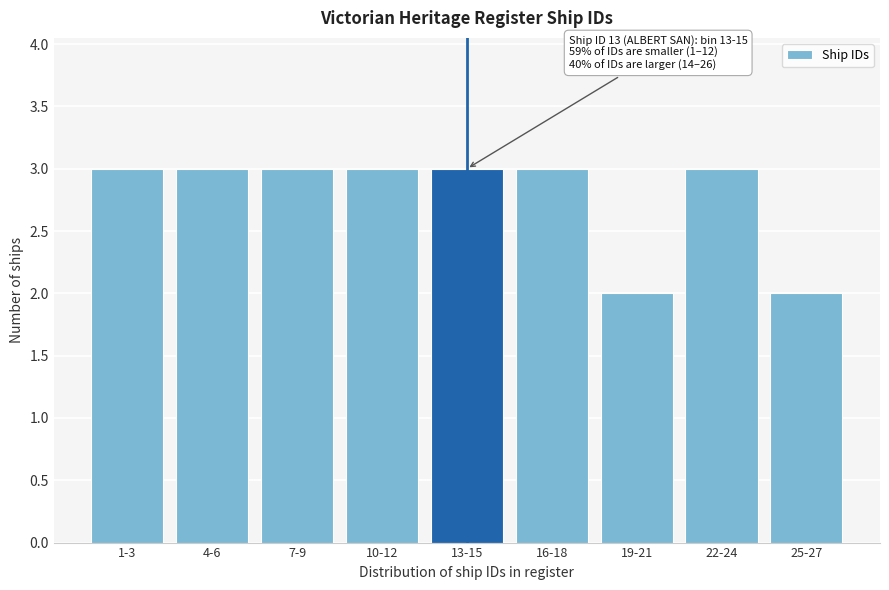

Reading left to right, what are all the values shown in this chart?

1-3=3	4-6=3	7-9=3	10-12=3	13-15=3	16-18=3	19-21=2	22-24=3	25-27=2